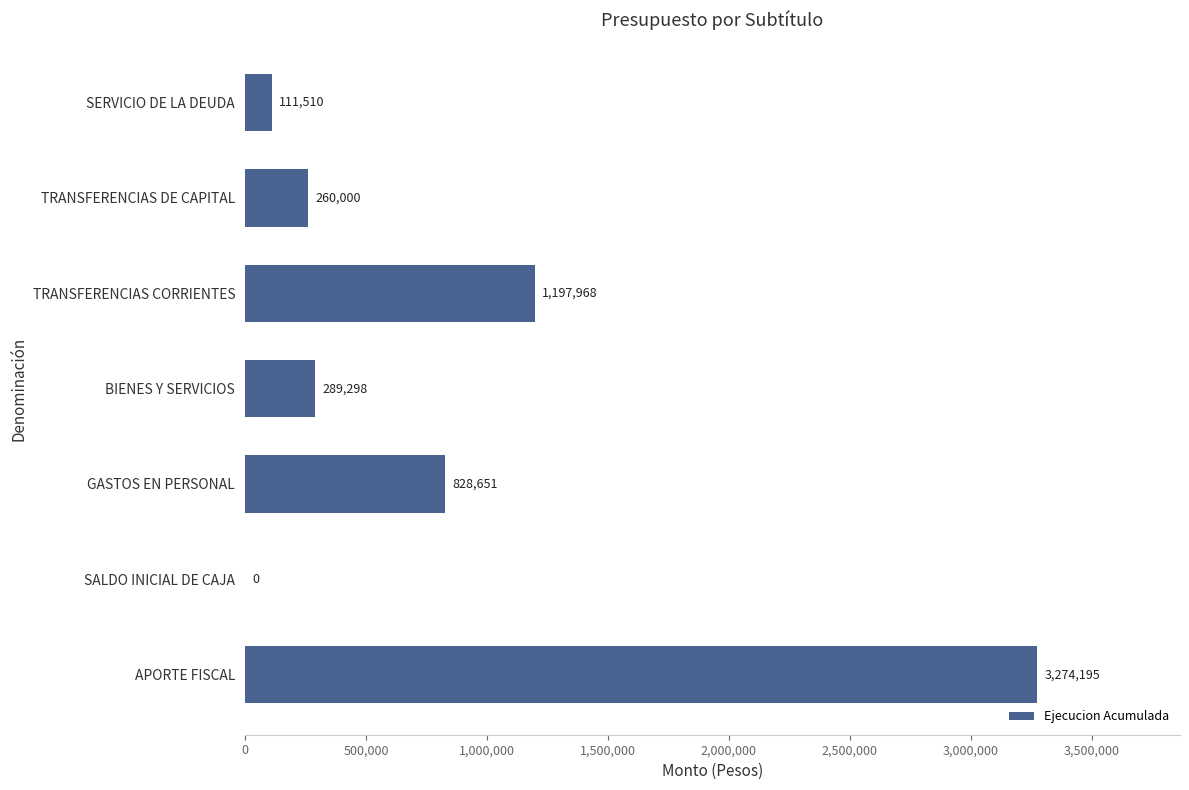

What is the greatest value displayed?

3274195